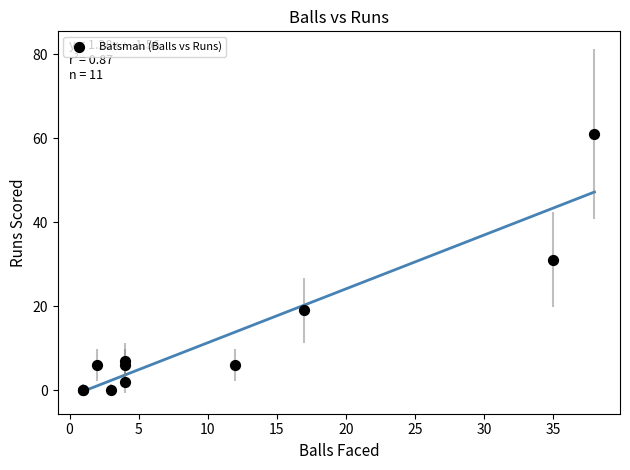

What Y value in the scatter plot is closest to 30?

31